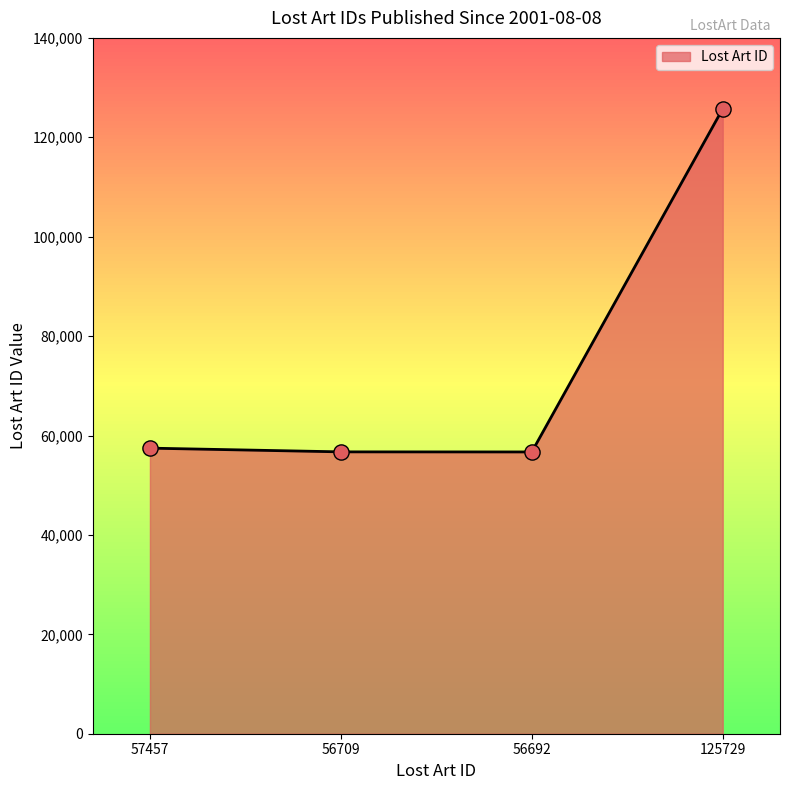

Approximately how many times larger is the value at 125729 compared to 56692?

2.2